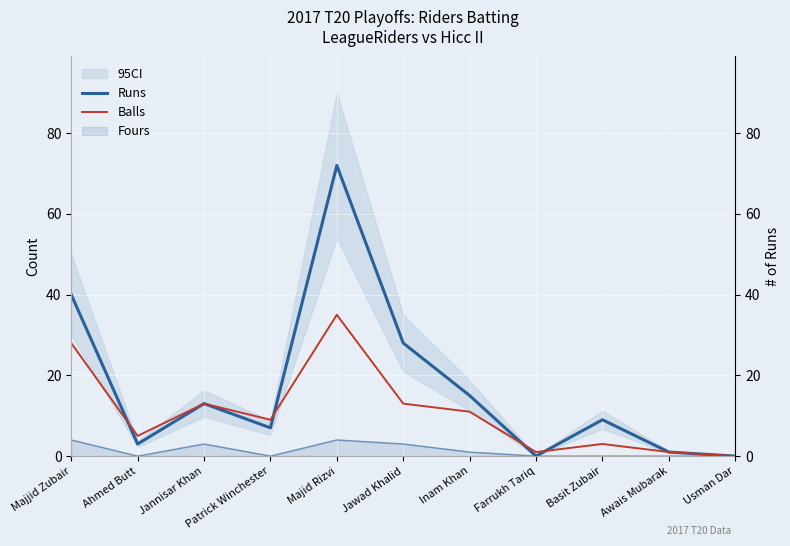

What is the difference between the maximum and minimum values in the Balls series?

35